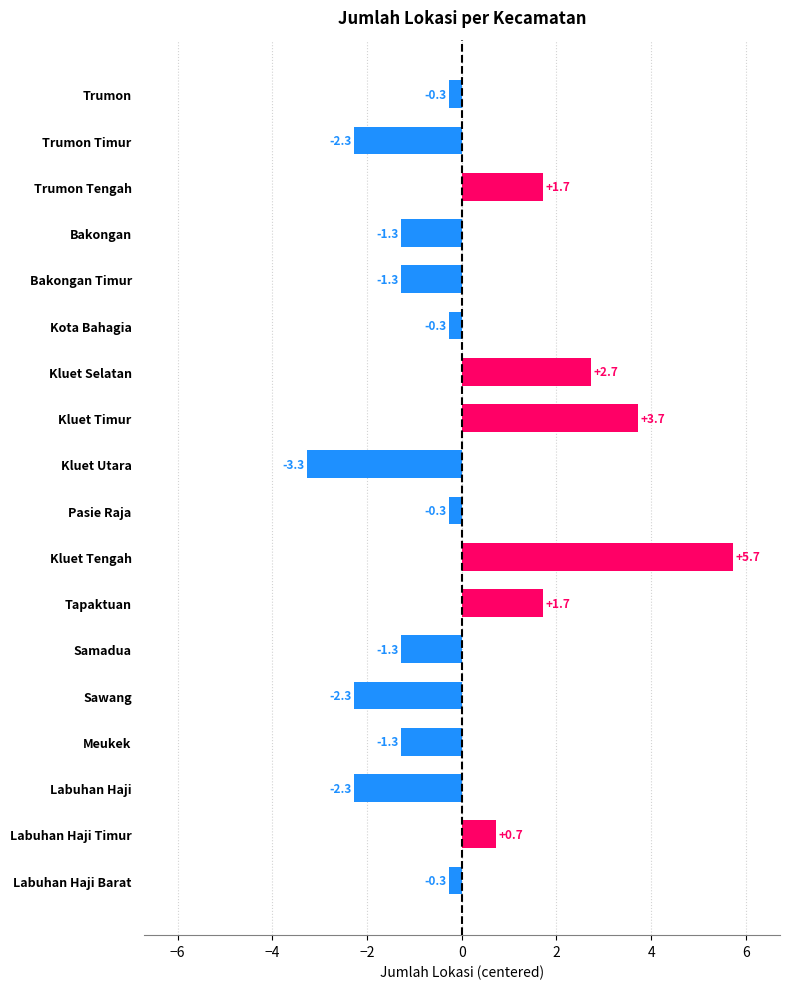

What is the minimum value shown in the chart?

-3.3